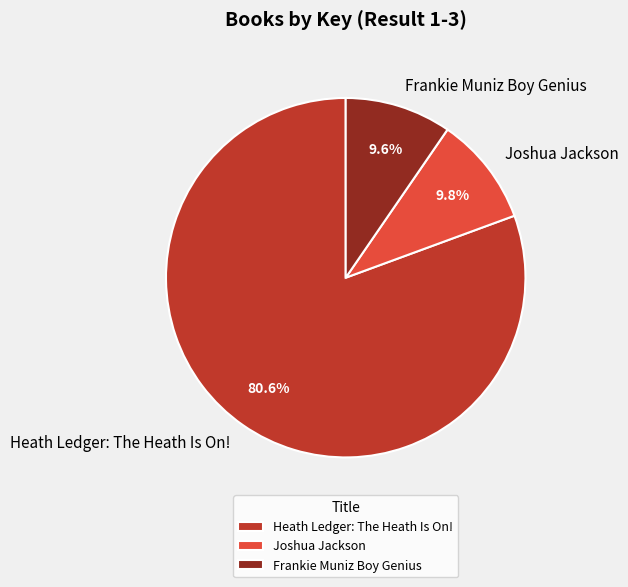

Does Joshua Jackson represent more than half of the total?

No